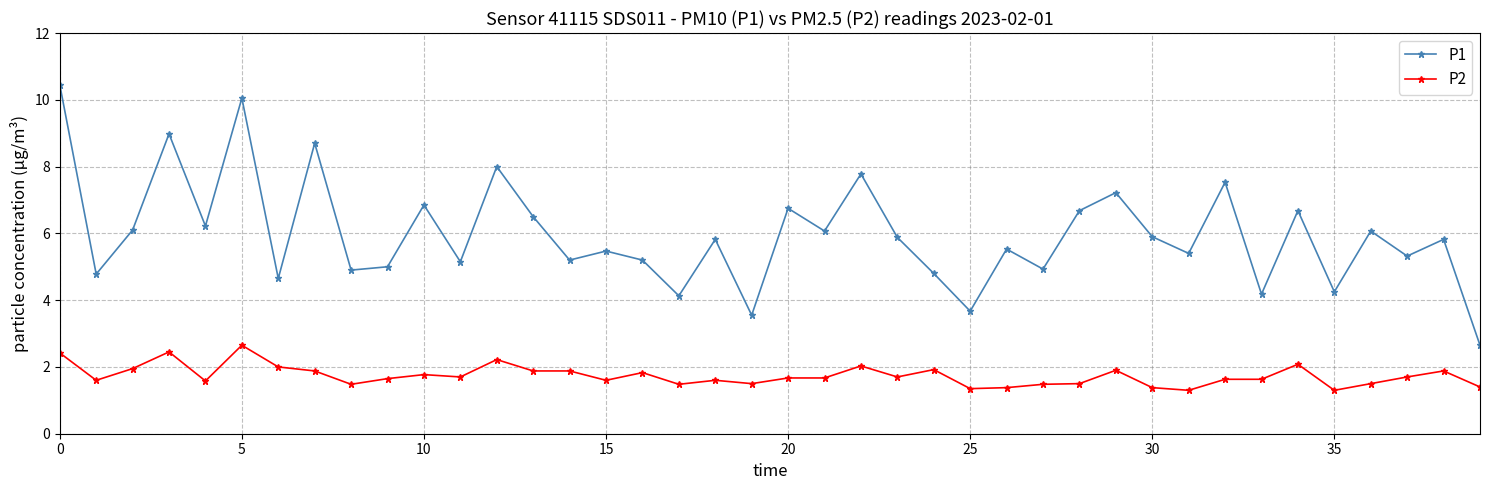

At how many categories does at least one series exceed 4?

37